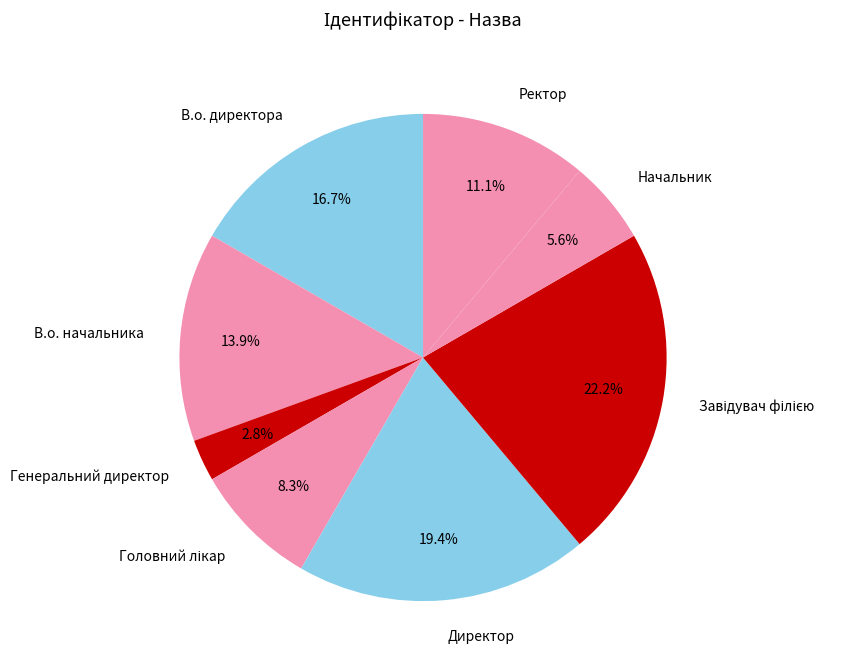

What is the ratio of the value at В.о. директора to the value at Начальник?

3.0